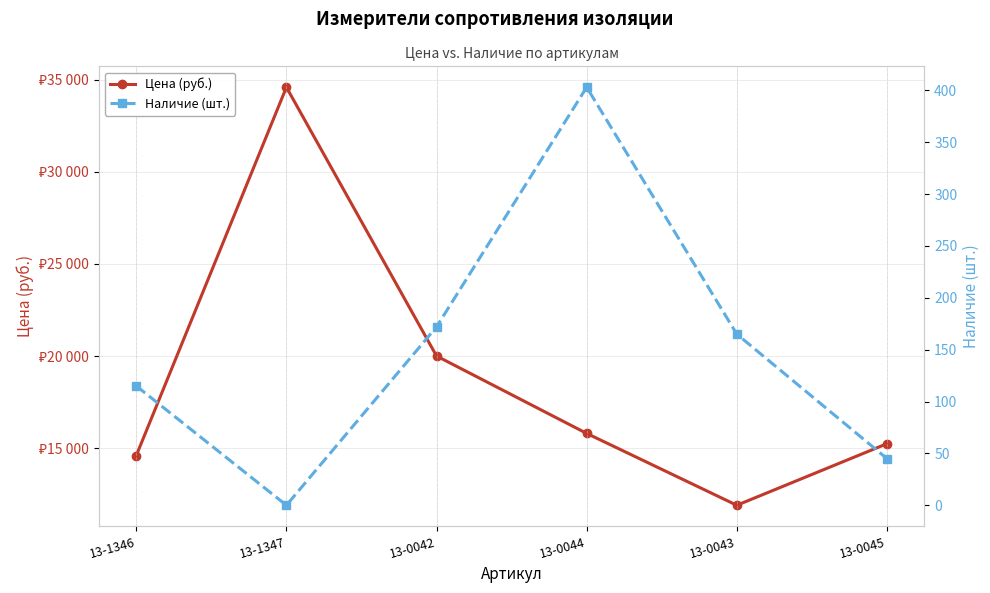

Reading left to right, what are all the values shown in this chart?

Цена (руб.): 14600.0	34586.5	20000.0	15800.0	11900.0	15240.0
Наличие (шт.): 115.0	0.0	172.0	403.0	165.0	45.0